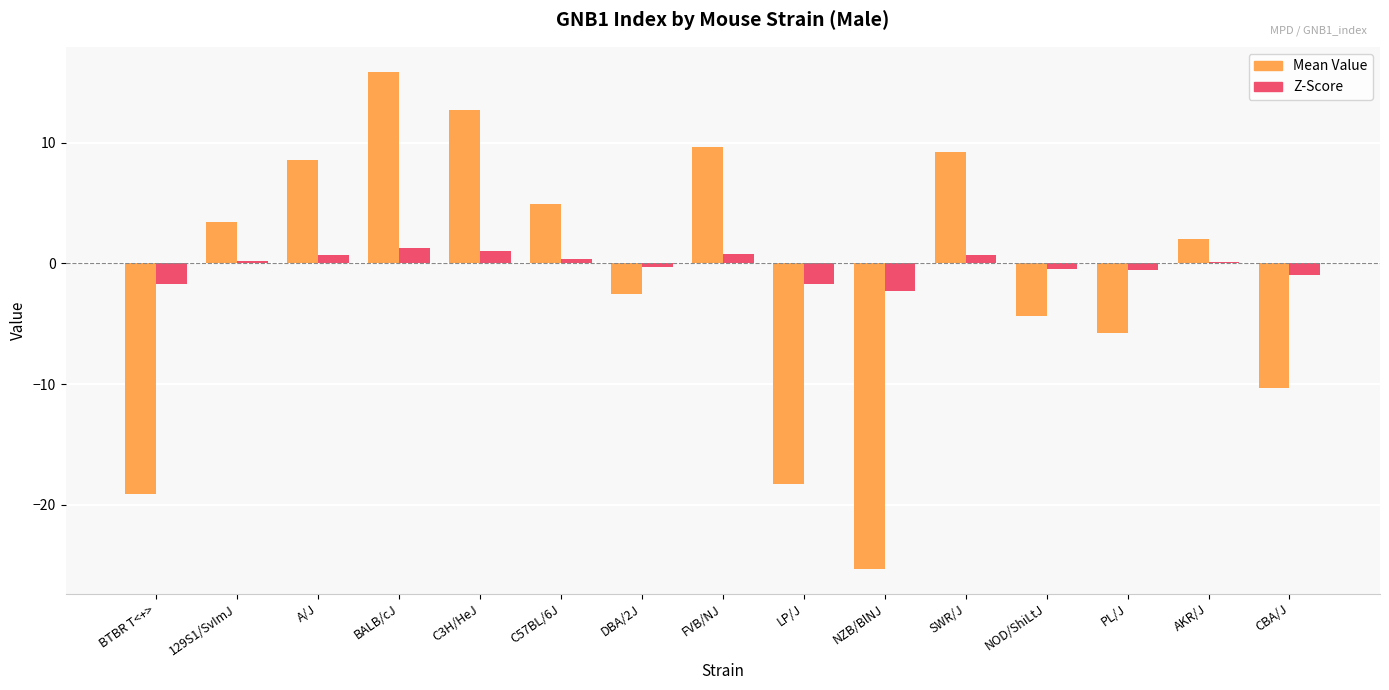

Which series changed the most between BALB/cJ and LP/J?

Mean Value